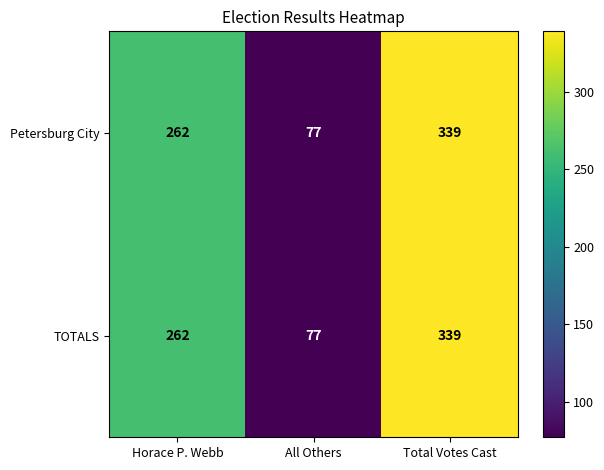

At which label is Petersburg City closest to 208?

Horace P. Webb